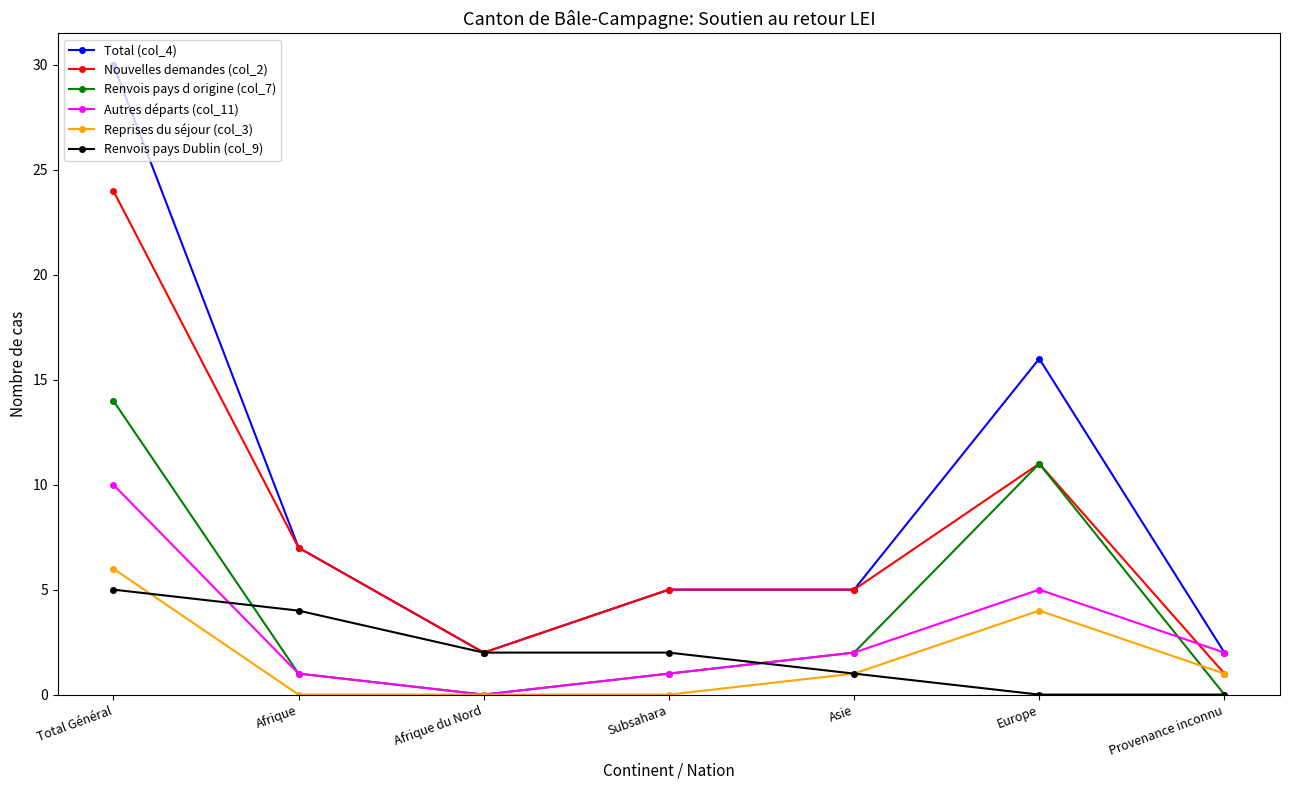

Which series has the largest total across all categories?

Total (col_4)